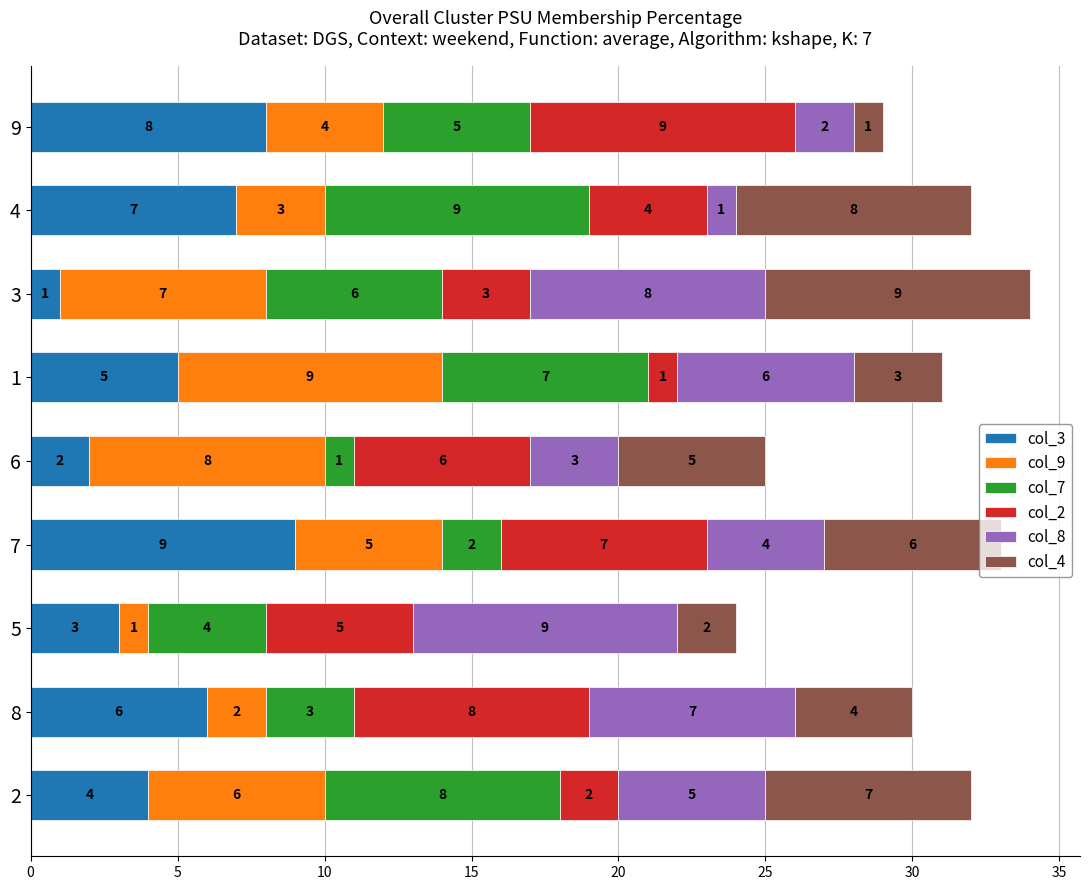

What is the sum of all col_3 values?

45